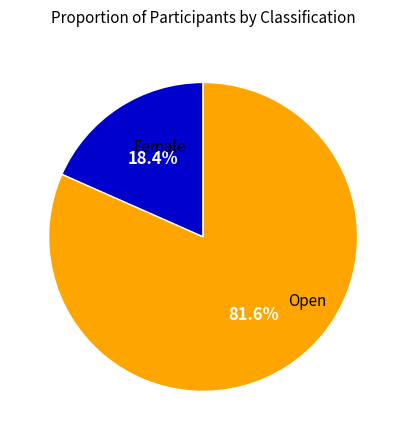

Which slice is the largest?

Open